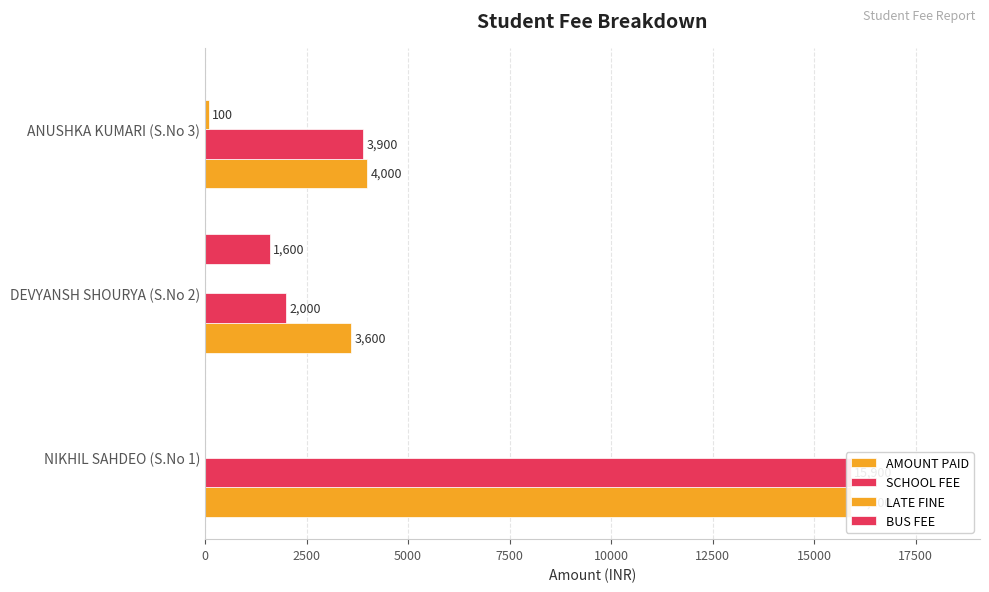

What is the difference between the maximum and second lowest values in the AMOUNT PAID series?

11900